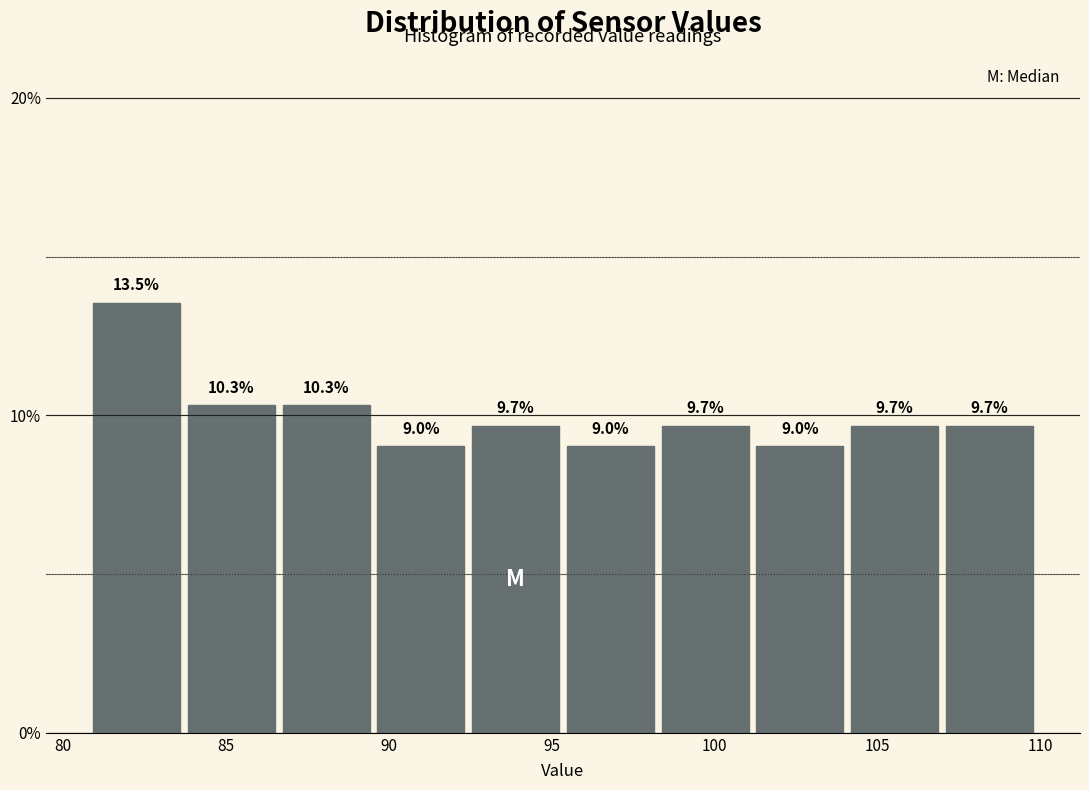

Reading left to right, list every bar in this chart as the range it spans on the x-axis followed by its height. The bar edges are not printed on the chart, so give them approximately, as read against the axis.

81.0 to 83.5: 13.5
83.5 to 86.5: 10.3
86.5 to 89.5: 10.3
89.5 to 92.5: 9.0
92.5 to 95.5: 9.7
95.5 to 98.5: 9.0
98.5 to 101.0: 9.7
101.0 to 104.0: 9.0
104.0 to 107.0: 9.7
107.0 to 110.0: 9.7